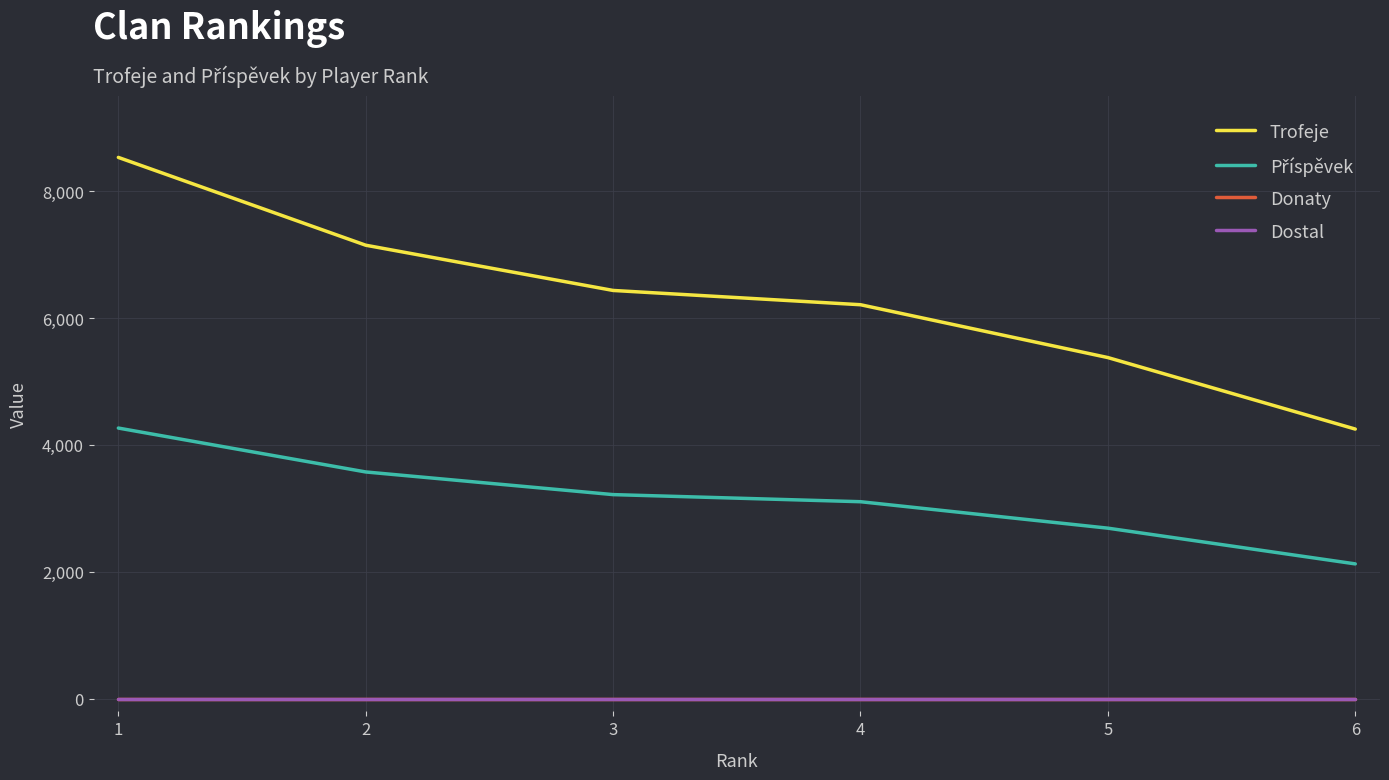

What is the sum of the Příspěvek values at 3 and 6?

5342